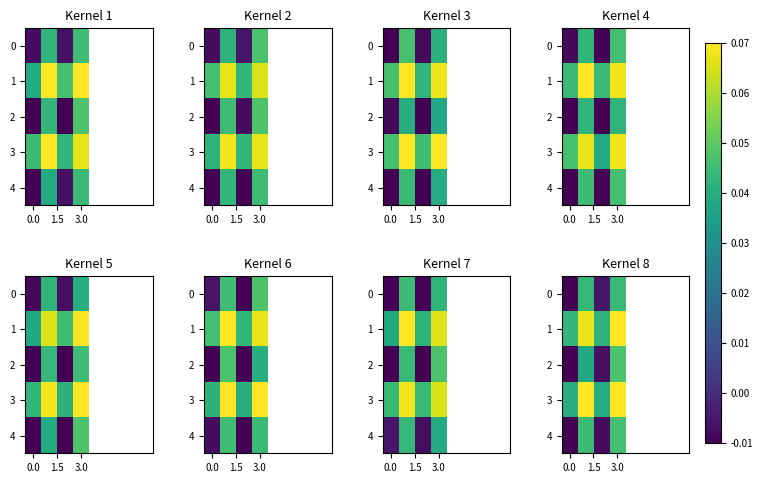

List the labels in order of row_4 value, smallest first.

0.0, 3.0, 1.5, 3